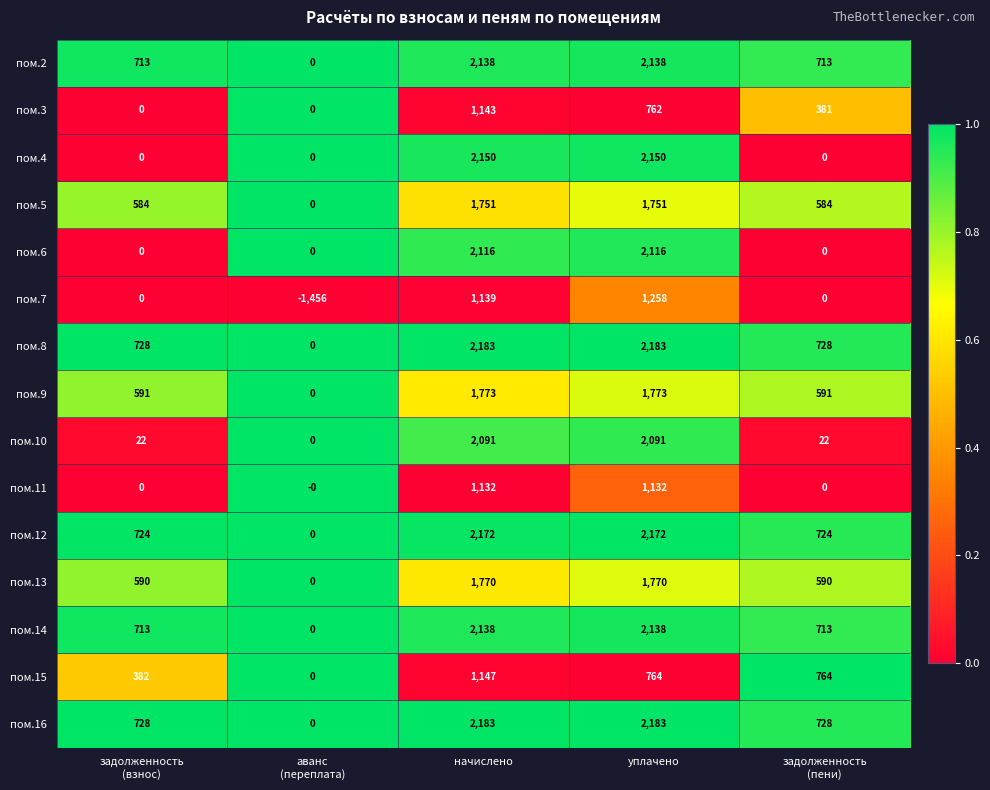

True or false: пом.16 has a value of 3192 at уплачено.

False